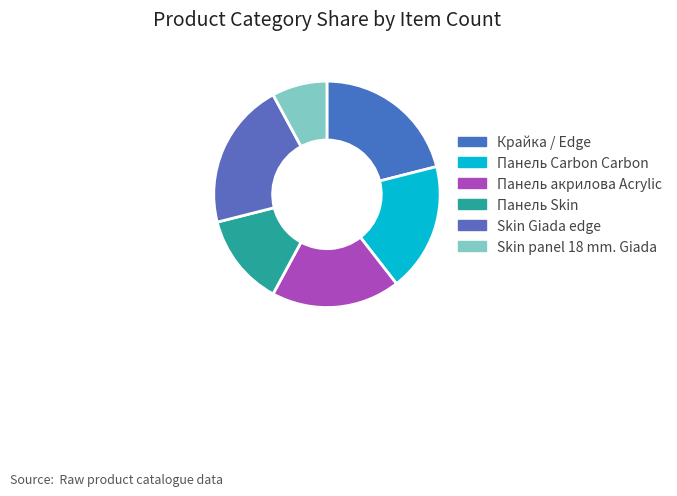

To the nearest percent, what portion does Панель акрилова Acrylic represent?

18%